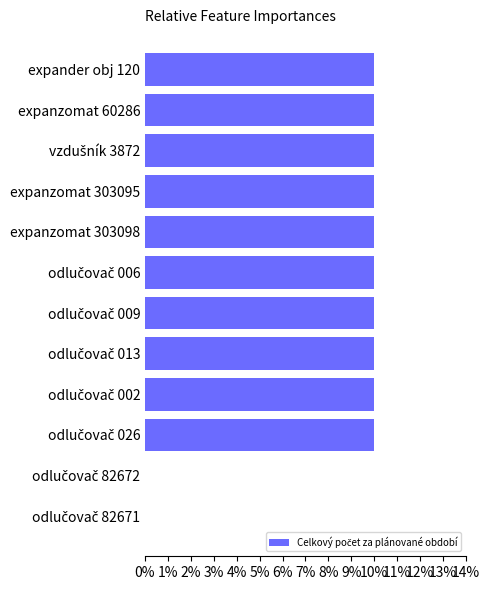

Are the bars horizontal?

Yes